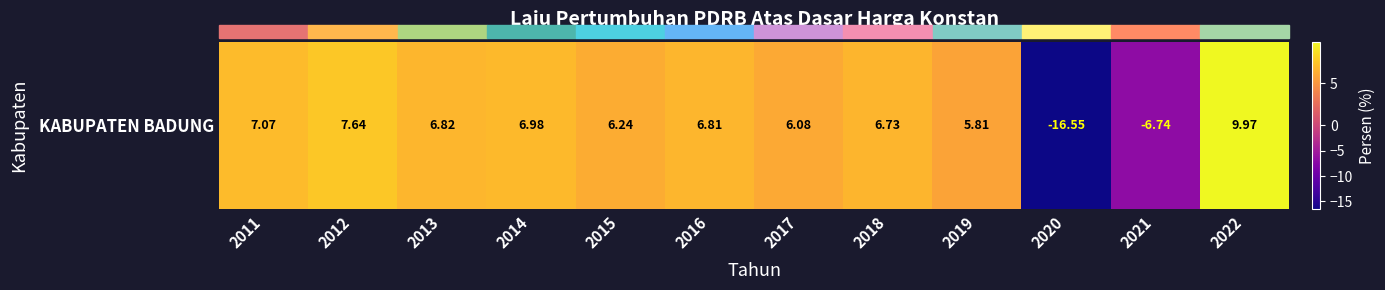

How many values are below zero?

2